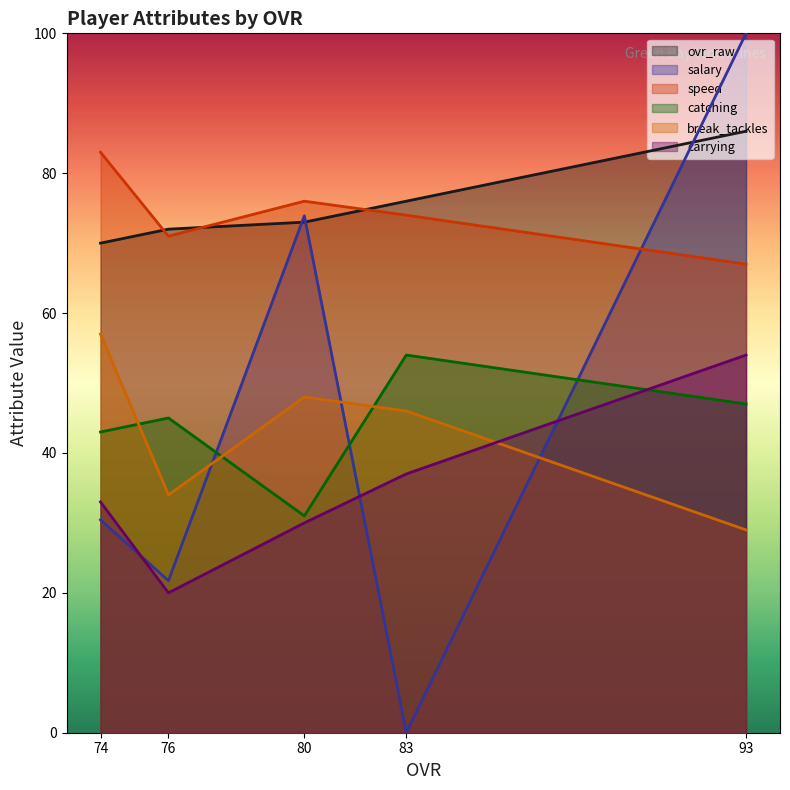

At which label does salary first exceed 30?

74